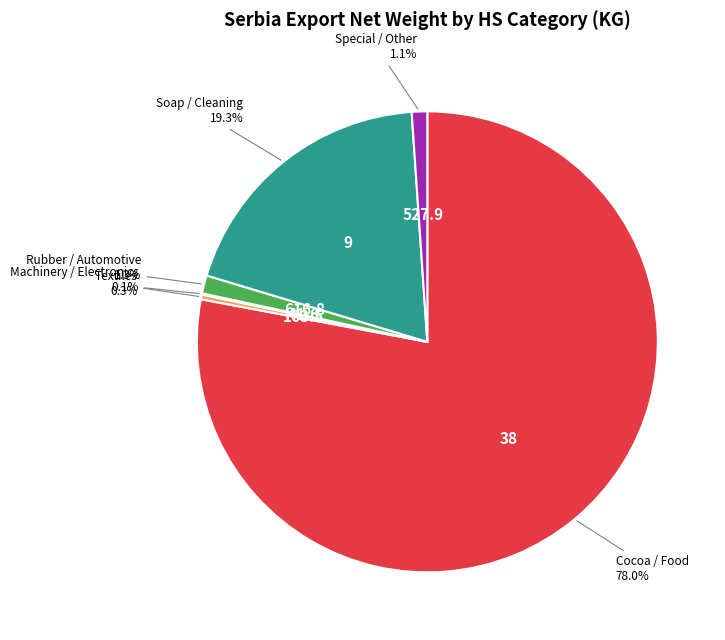

Is there a majority slice in this chart?

Yes